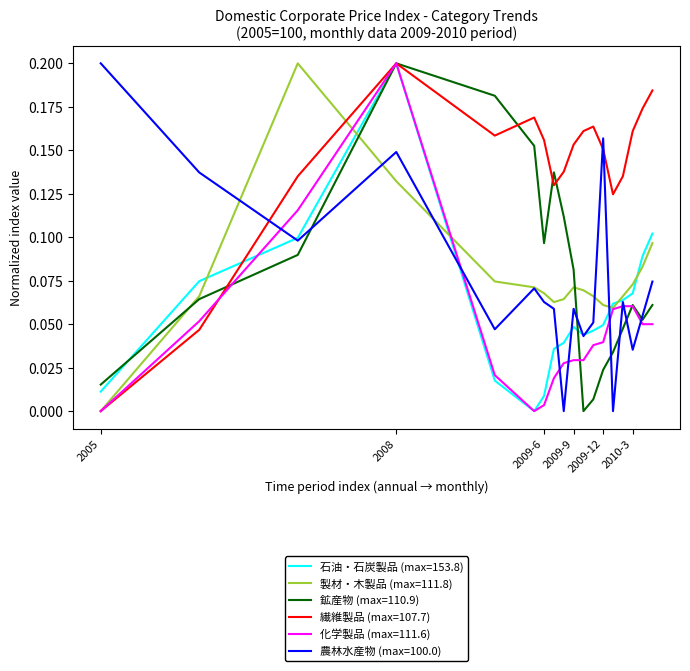

How many lines are shown in the chart?

6